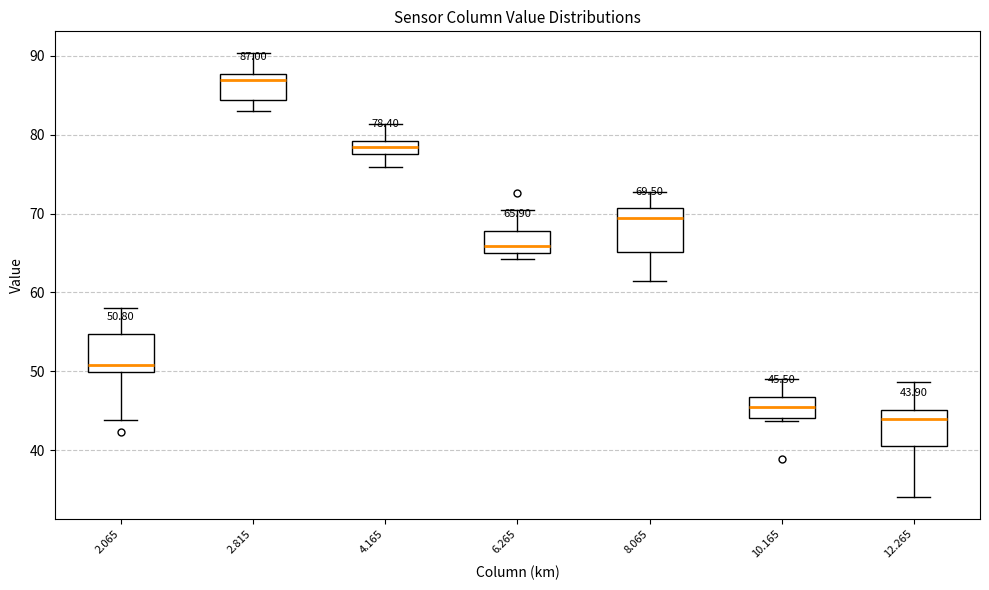

Which box's median line is the lowest?

12.265